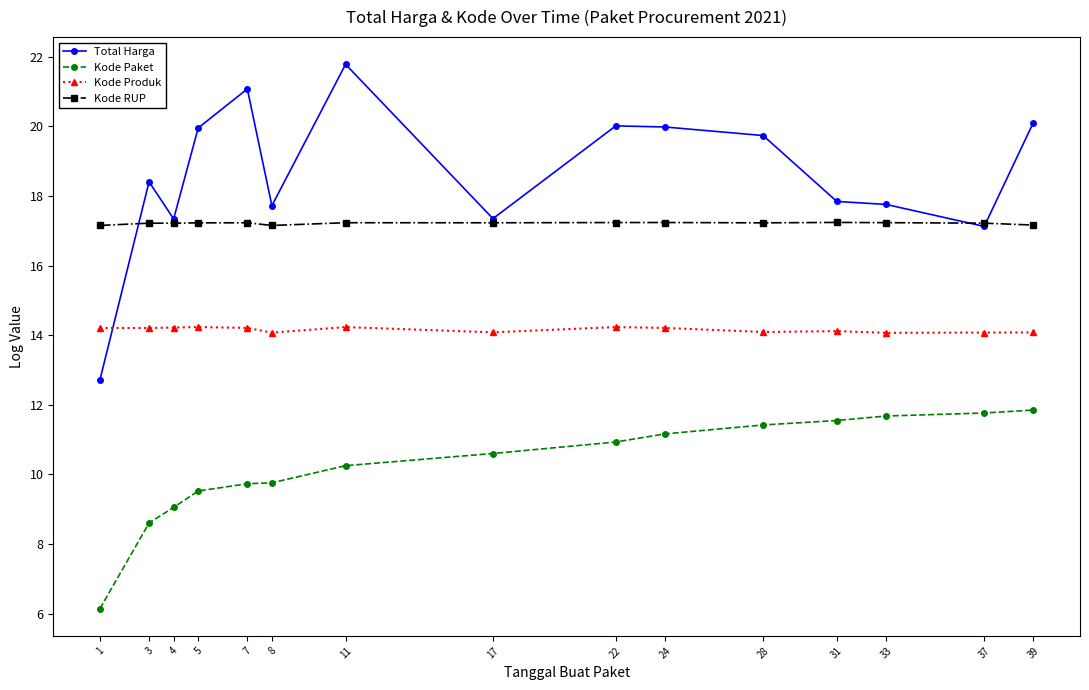

True or false: Kode RUP has more than 0 points higher than both neighbors.

True